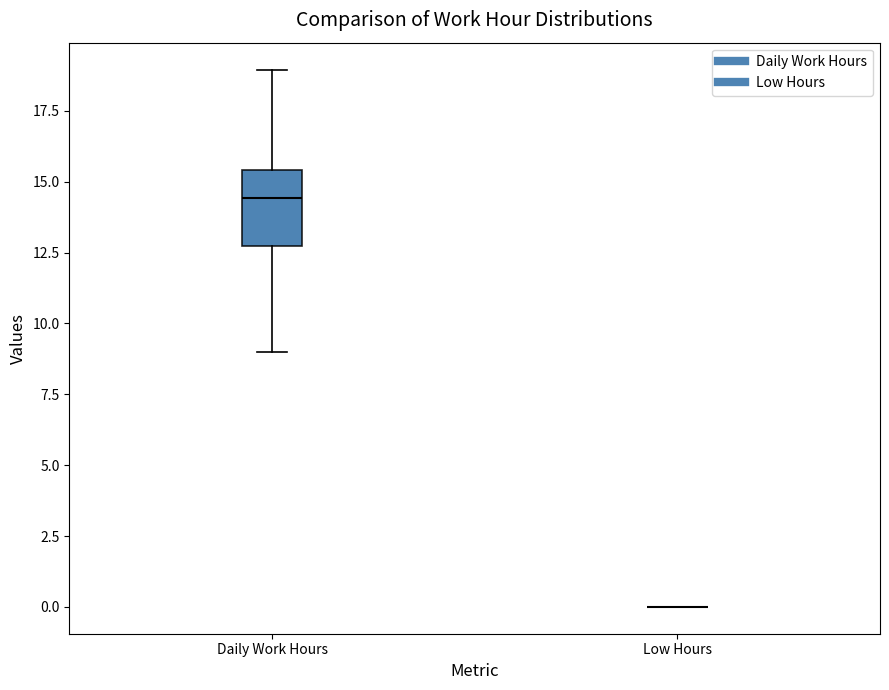

Where does the median line of the box for Daily Work Hours sit on the y-axis? The values are not printed on the chart, so give them approximately, as read against the axis.

14.5